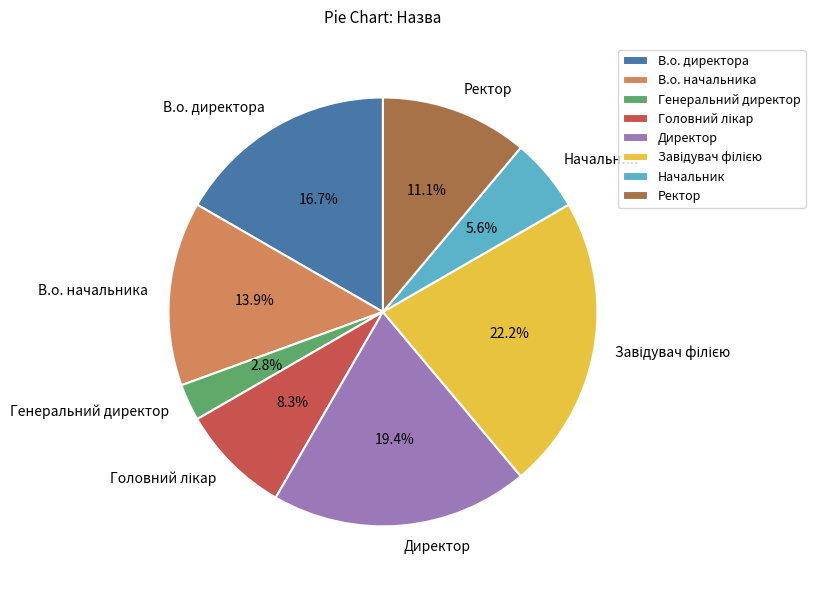

Which has a higher value, В.о. начальника or Генеральний директор?

В.о. начальника